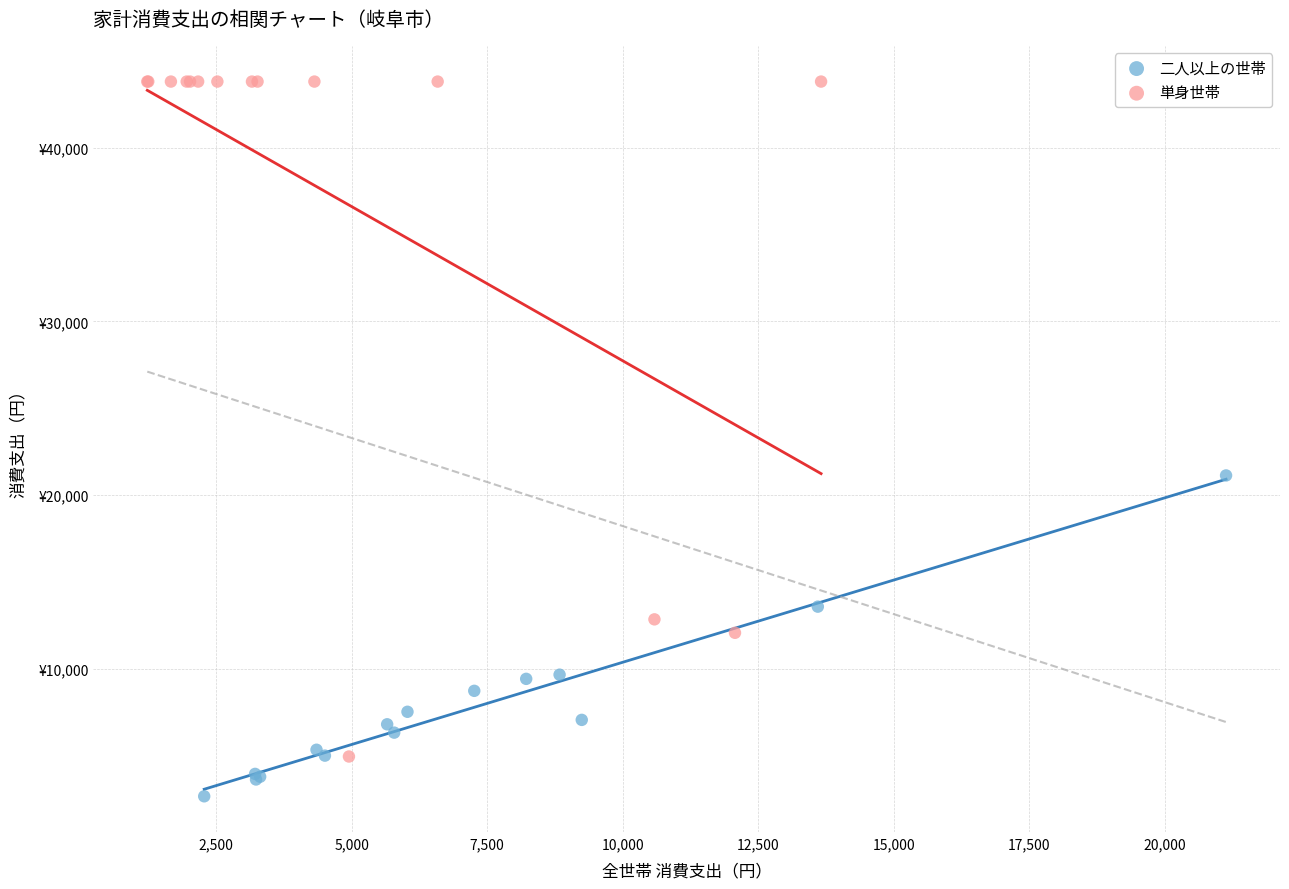

Which series has the widest spread of Y values?

単身世帯